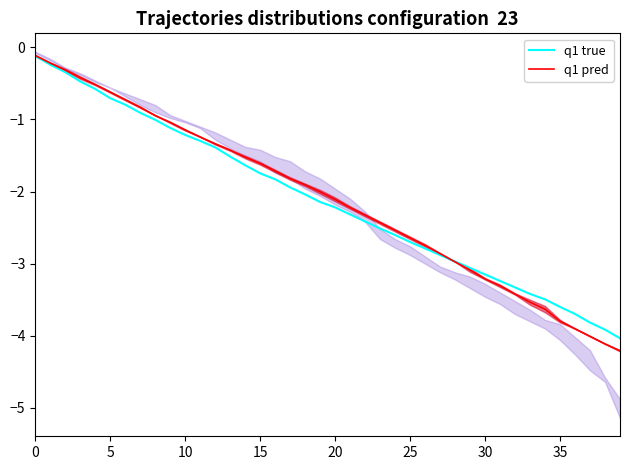

What is the total value across all series at 12?

-2.7